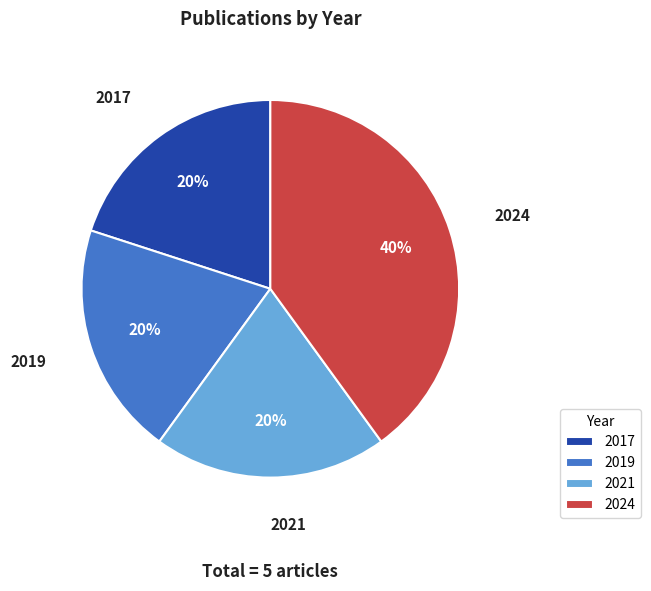

To the nearest percent, what is the average slice percentage?

25%